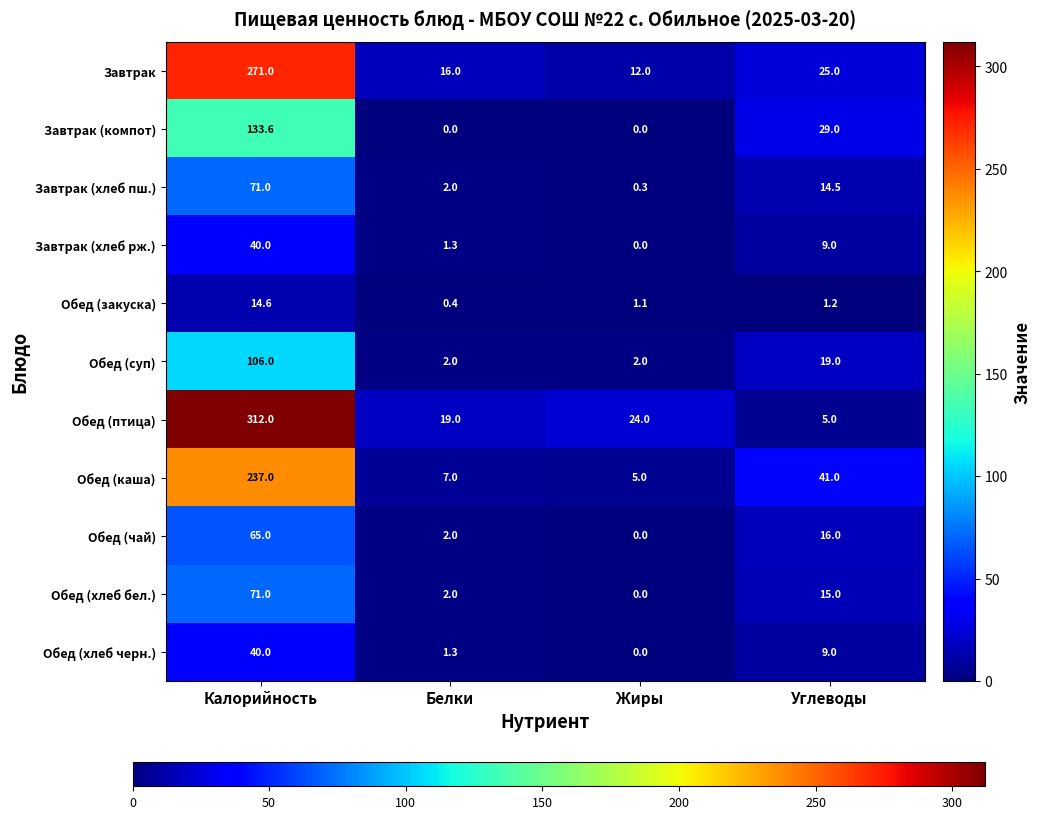

Which series changed the most between Калорийность and Жиры?

Обед (птица)